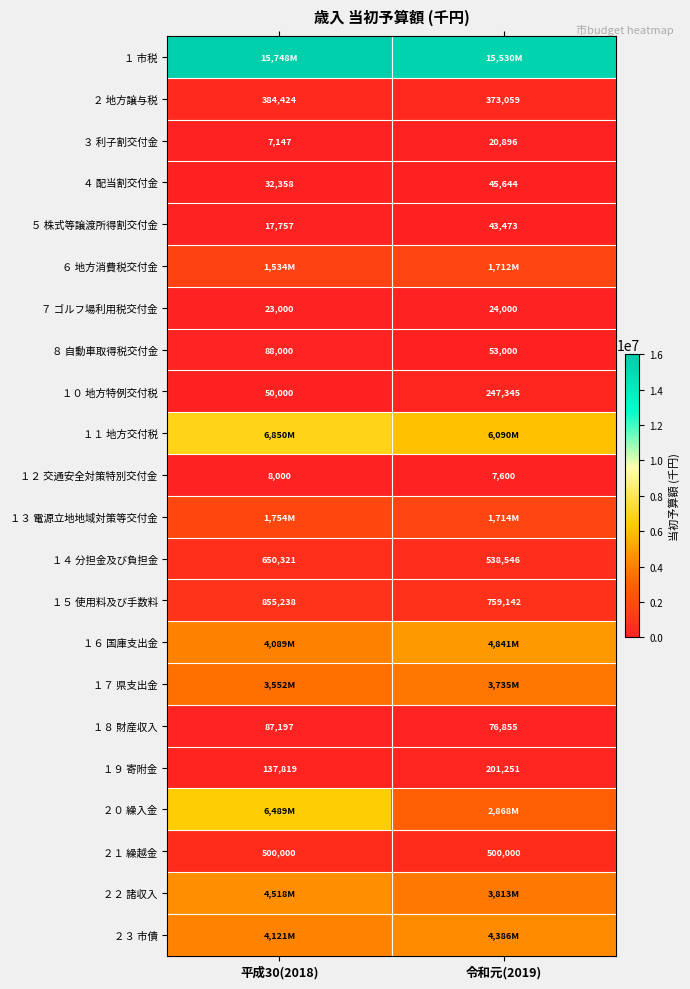

Is it true that １４ 分担金及び負担金 equals 650321 at 平成30(2018)?

True